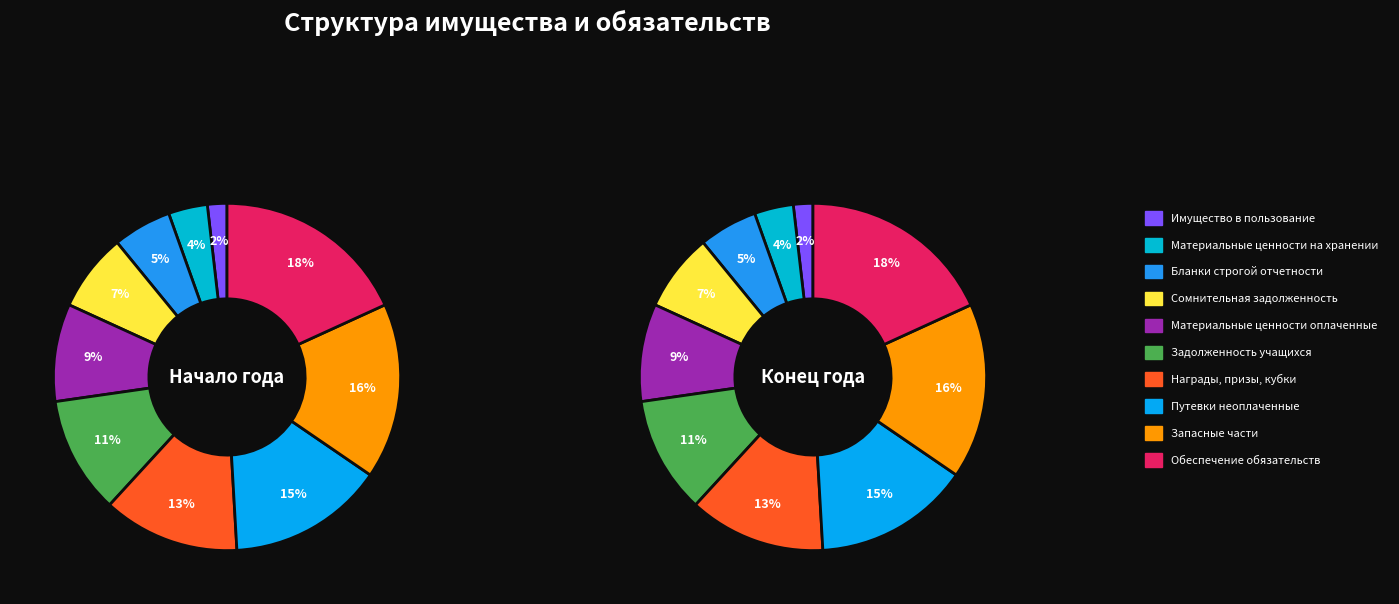

To the nearest percent, what is the average slice percentage?

10%